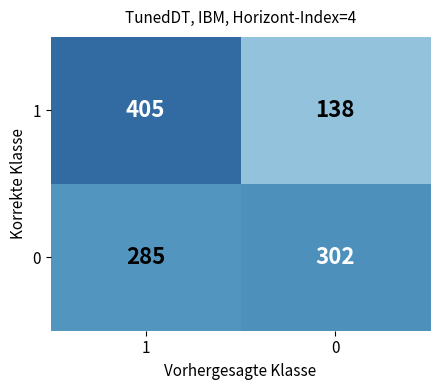

Rank the categories by 0 value from lowest to highest.

1, 0